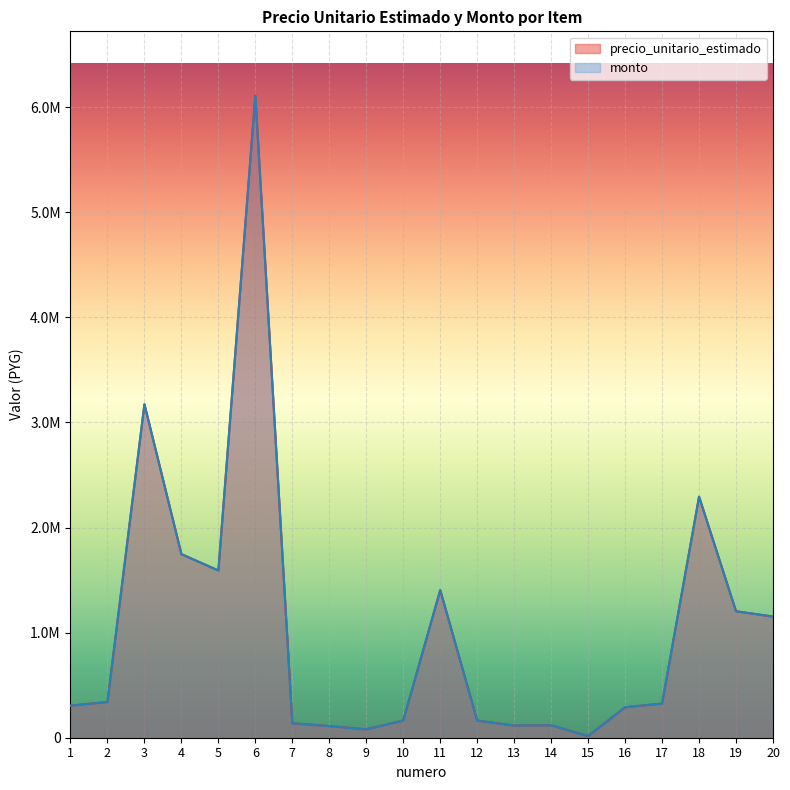

What are all the series names shown in the legend?

precio_unitario_estimado, monto